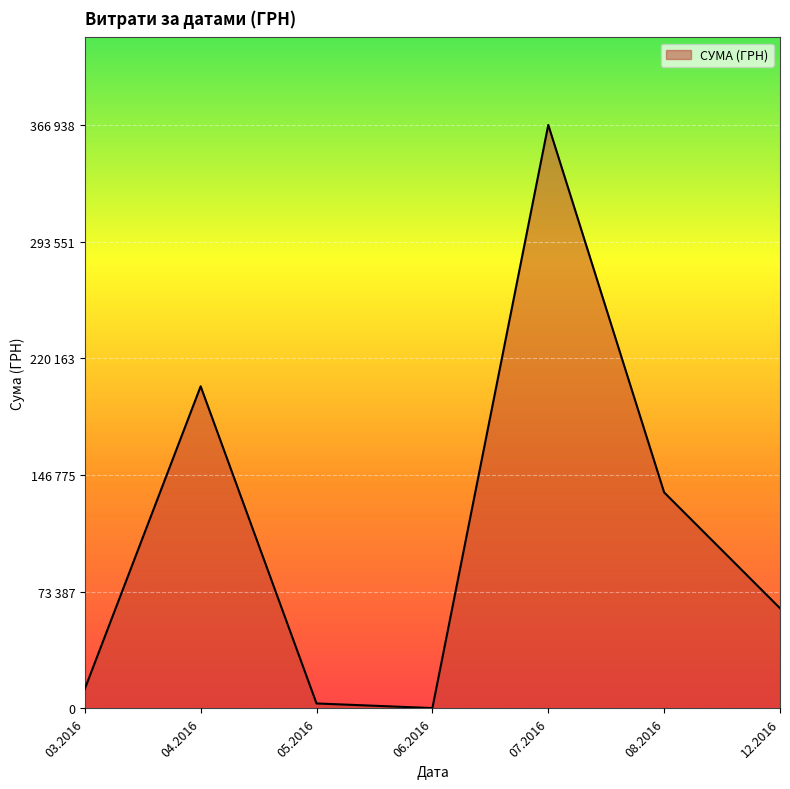

Is this an area chart (filled region under the line)?

Yes